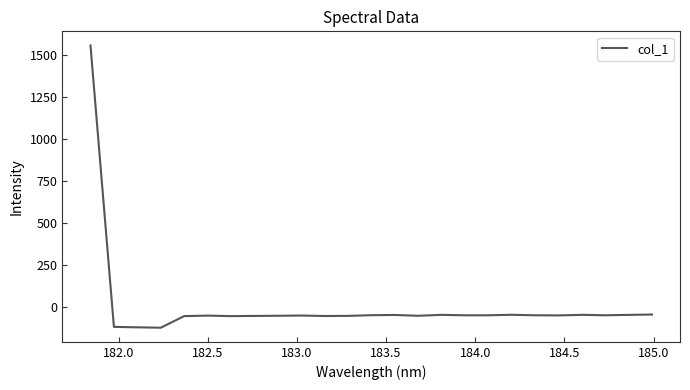

What is the maximum value shown in the chart?

1556.0